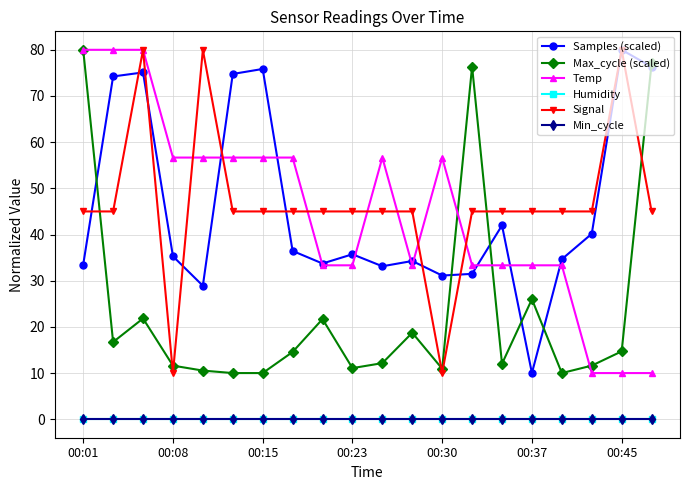

Is this an area chart (filled region under the line)?

No